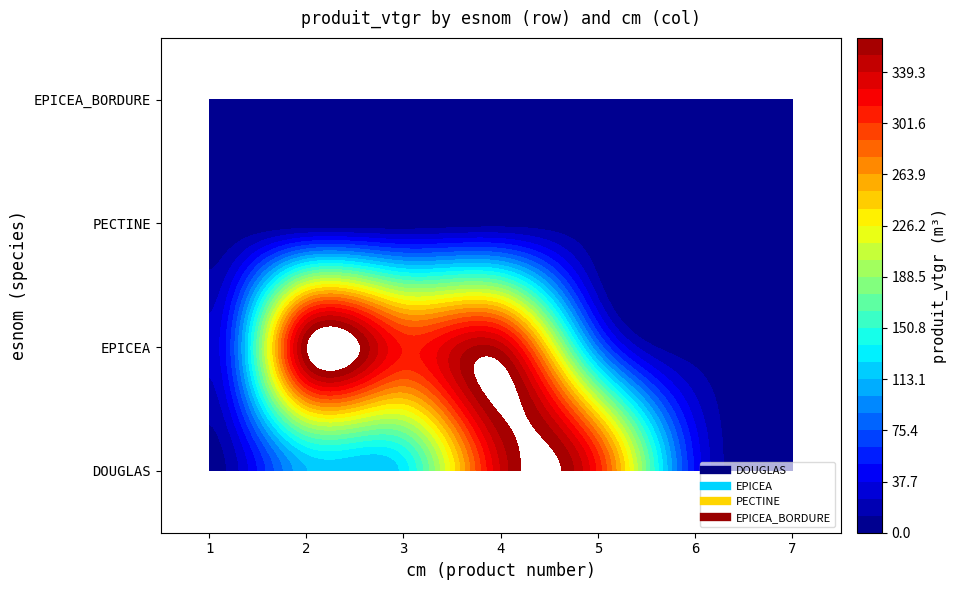

At which category is the sum across all series the highest?

4